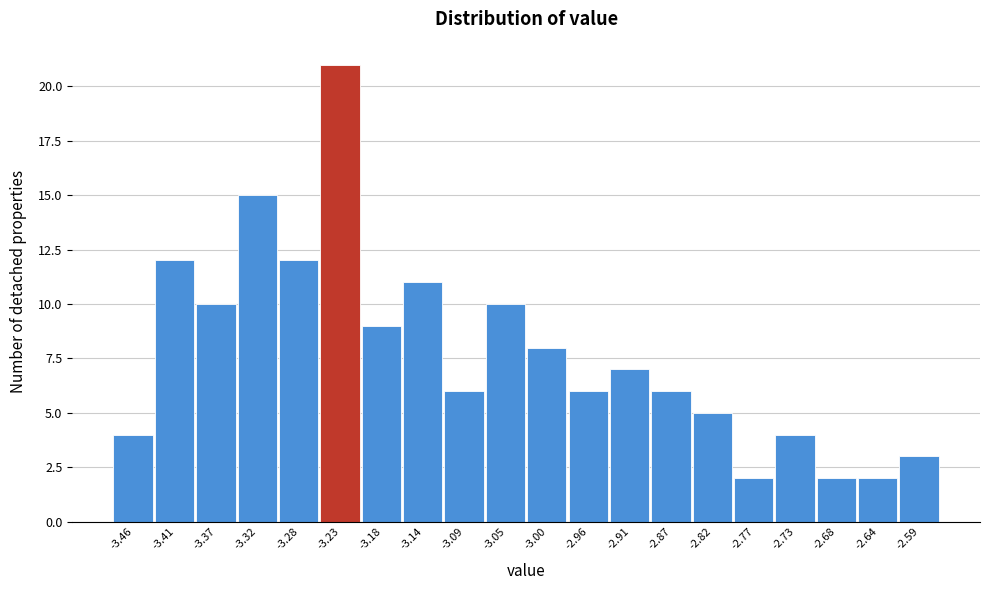

Reading left to right, list every bar in this chart as the range it spans on the x-axis followed by its height. Neither the bar edges nor the heights are printed on the chart, so give them approximately, as read against the axes.

-3.480 to -3.435: 4
-3.435 to -3.390: 12
-3.390 to -3.345: 10
-3.345 to -3.300: 15
-3.300 to -3.250: 12
-3.250 to -3.205: 21
-3.205 to -3.160: 9
-3.160 to -3.115: 11
-3.115 to -3.070: 6
-3.070 to -3.025: 10
-3.025 to -2.980: 8
-2.980 to -2.935: 6
-2.935 to -2.890: 7
-2.890 to -2.845: 6
-2.845 to -2.795: 5
-2.795 to -2.750: 2
-2.750 to -2.705: 4
-2.705 to -2.660: 2
-2.660 to -2.615: 2
-2.615 to -2.570: 3